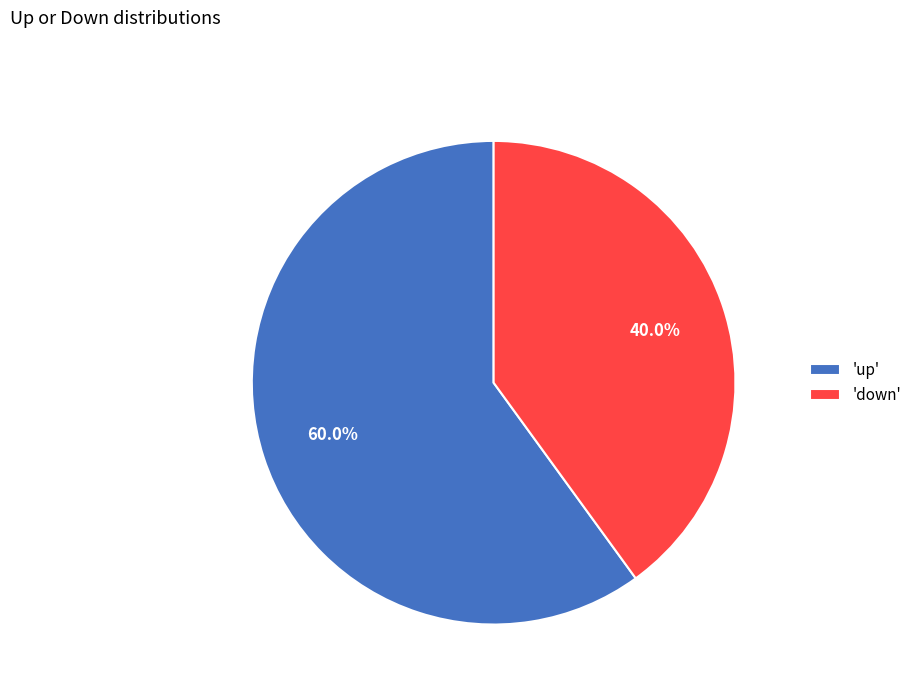

Which slice is the largest?

'up'